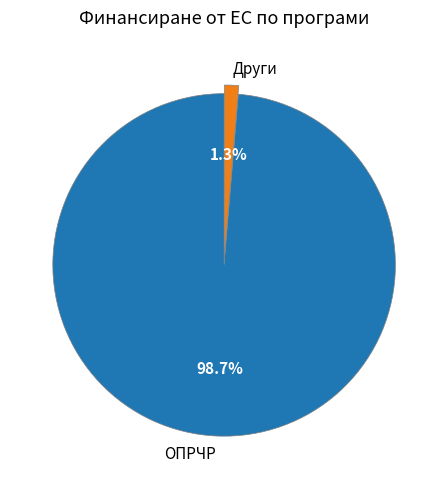

Does ОПРЧР account for over 50% of the chart?

Yes